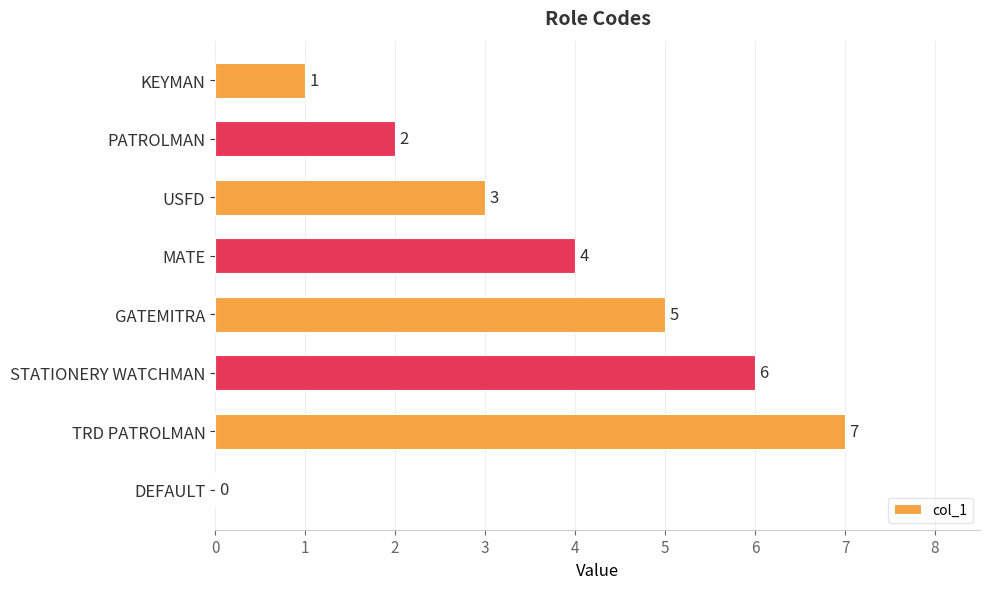

Reading top to bottom, list all the values displayed in this chart.

KEYMAN=1	PATROLMAN=2	USFD=3	MATE=4	GATEMITRA=5	STATIONERY WATCHMAN=6	TRD PATROLMAN=7	DEFAULT=0